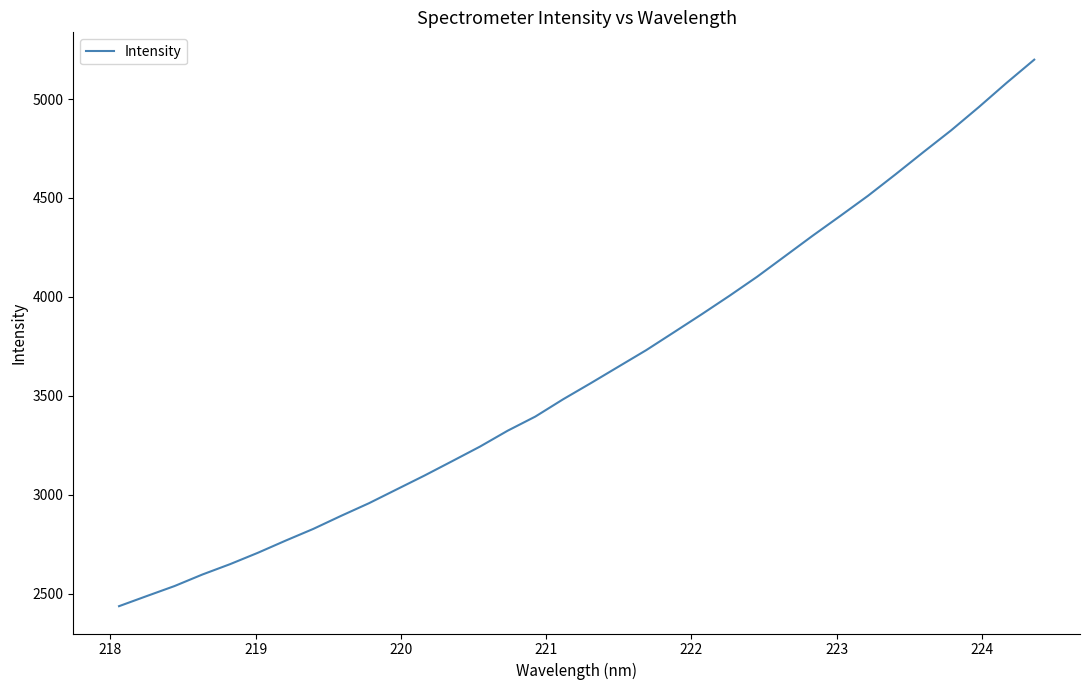

What is the smallest value displayed?

2436.5